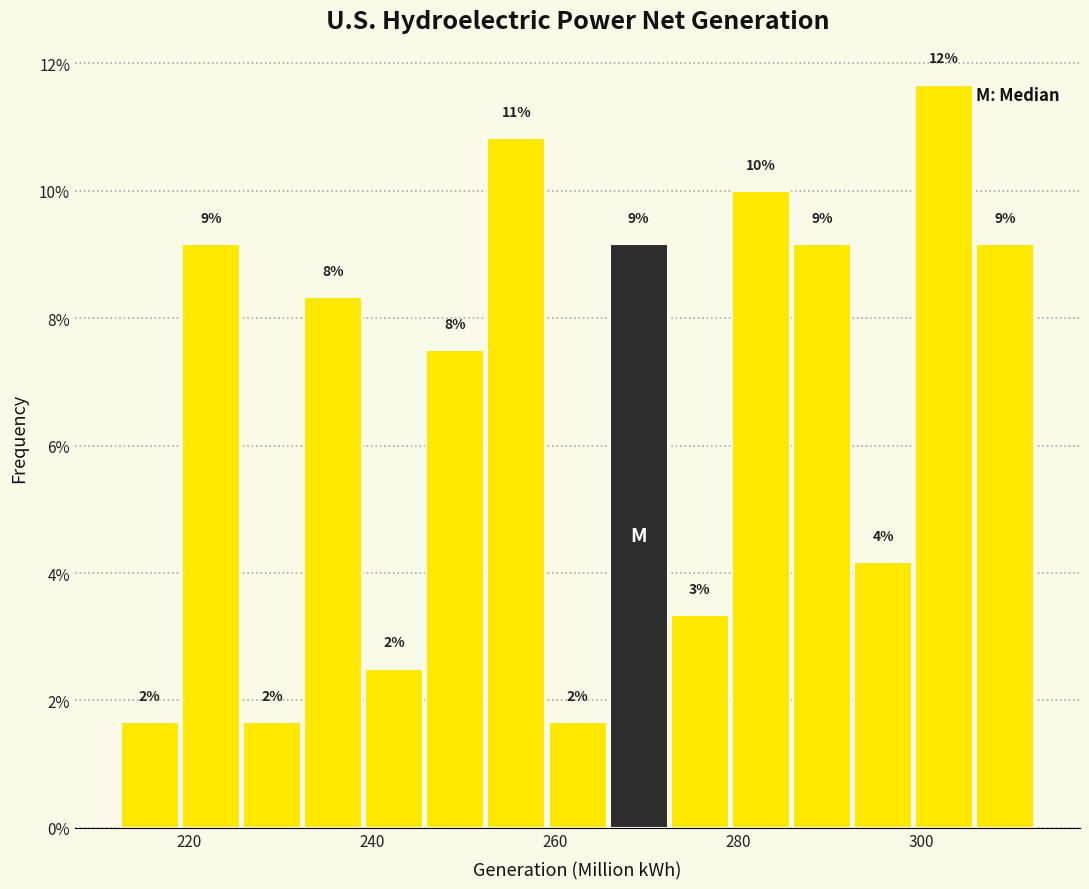

Read against the x-axis, roughly where is the centre of the tallest bar?

302